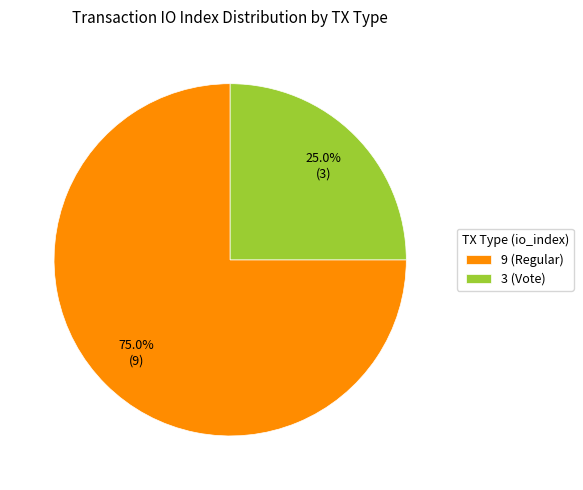

What is the largest slice in the pie chart?

9 (Regular)